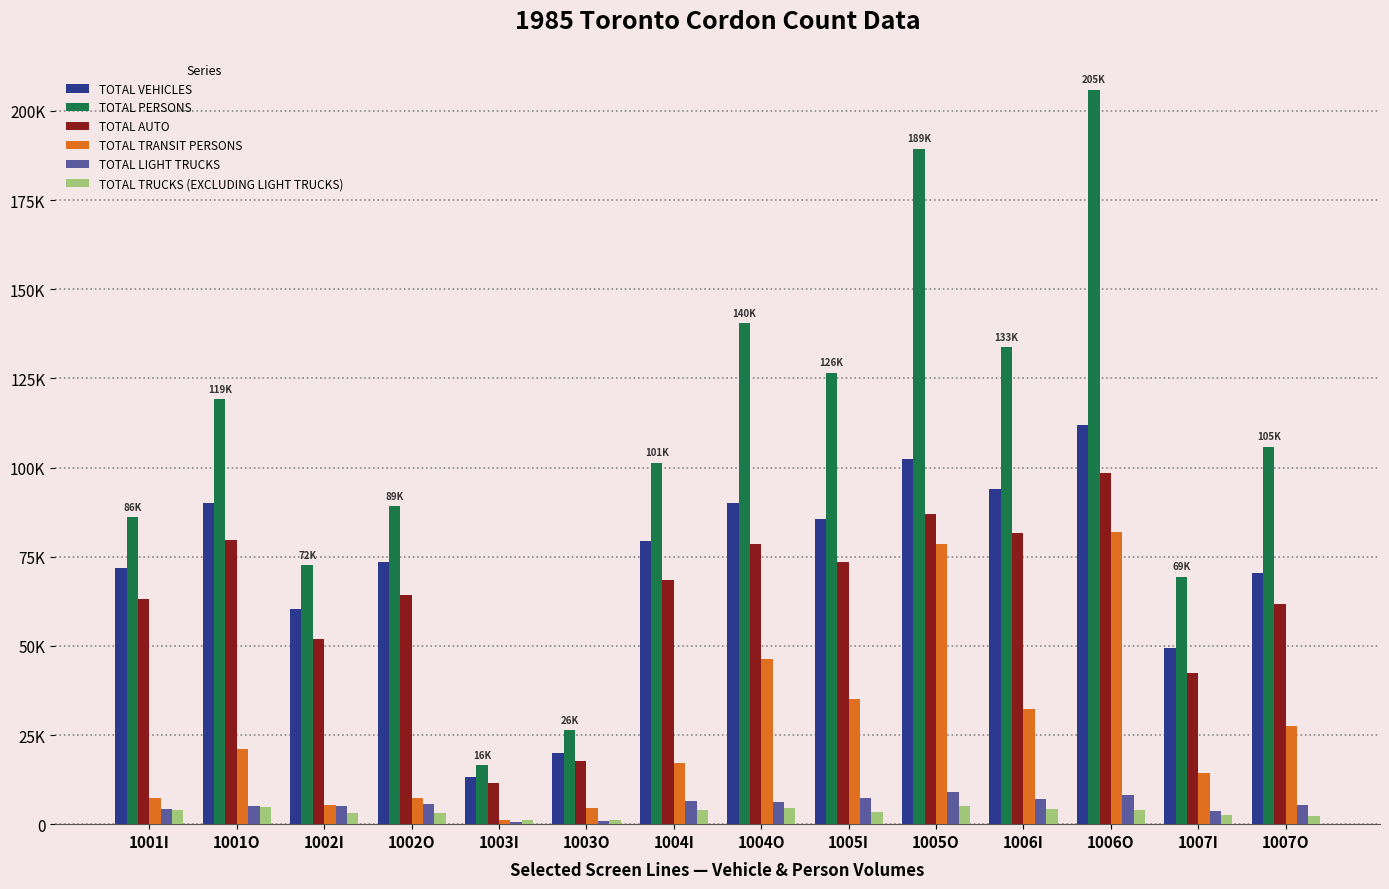

Which category has the highest value in the TOTAL LIGHT TRUCKS series?

1005O